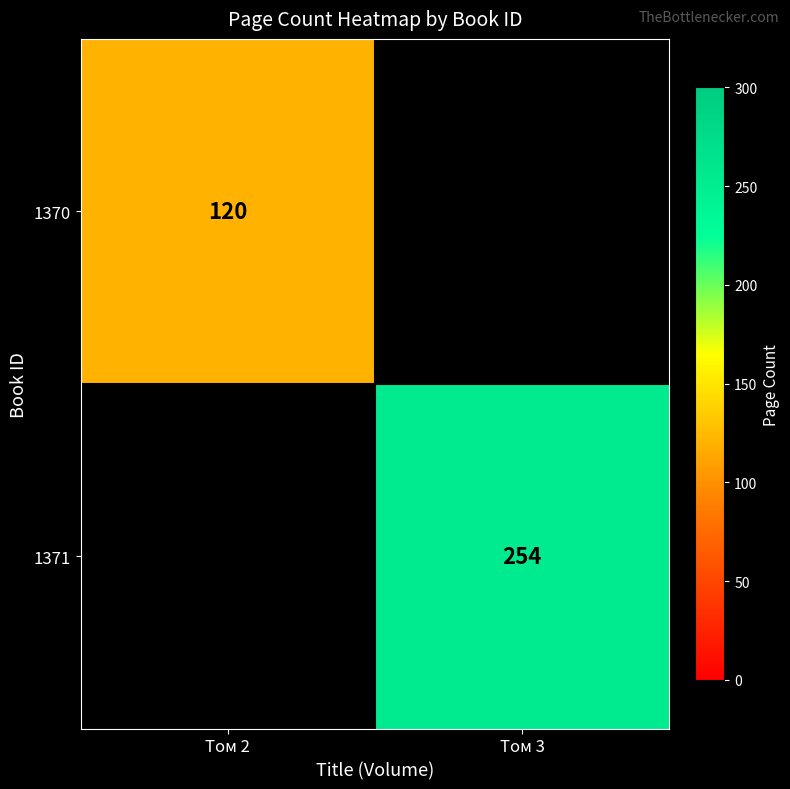

The value of 1371 at Том 3 is 88.2. True or false?

False